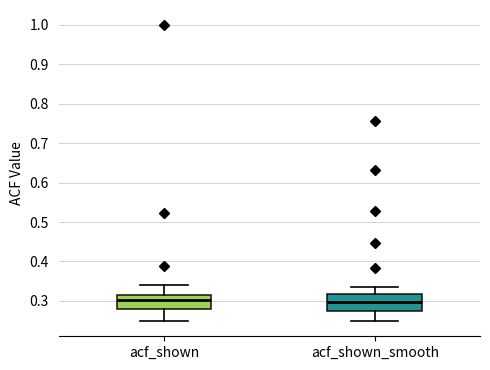

Reading left to right, transcribe this box plot: for each box, give where its median line is, the range the box spans, and where its two whiskers end, as read against the y-axis. The values are not printed on the chart, so give them approximately, as read against the axis.

acf_shown: median 0.30, box 0.28 to 0.32, whiskers 0.25 to 0.34
acf_shown_smooth: median 0.30, box 0.28 to 0.32, whiskers 0.25 to 0.34